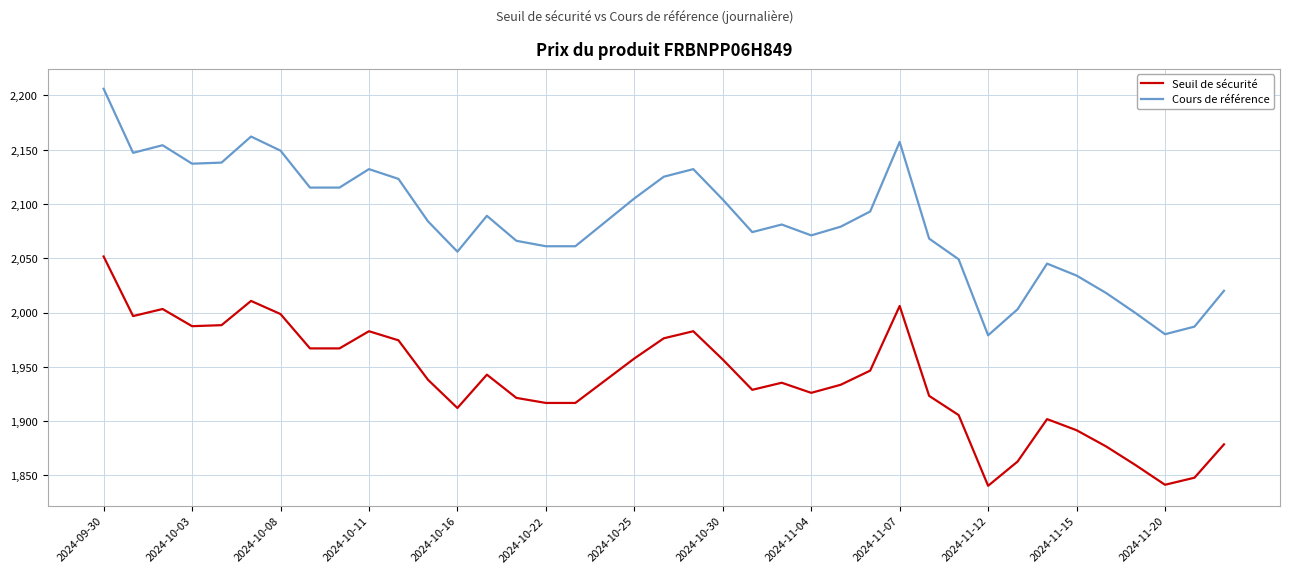

What is the maximum value for Seuil de sécurité?

2051.6